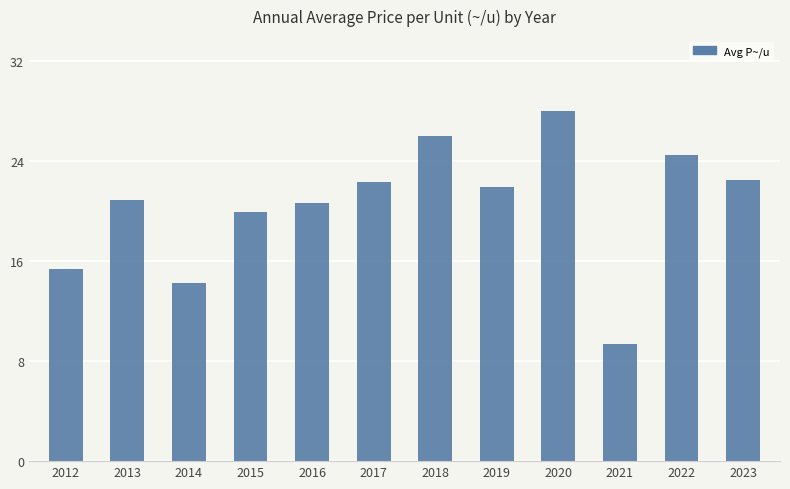

At which label is the value closest to 18?

2015